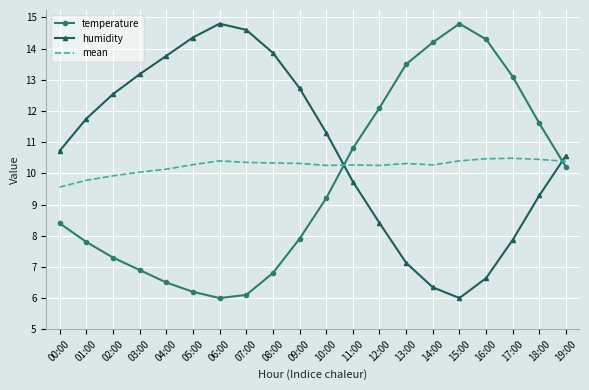

What is the spread (max minus min) of values at 08:00?

7.1